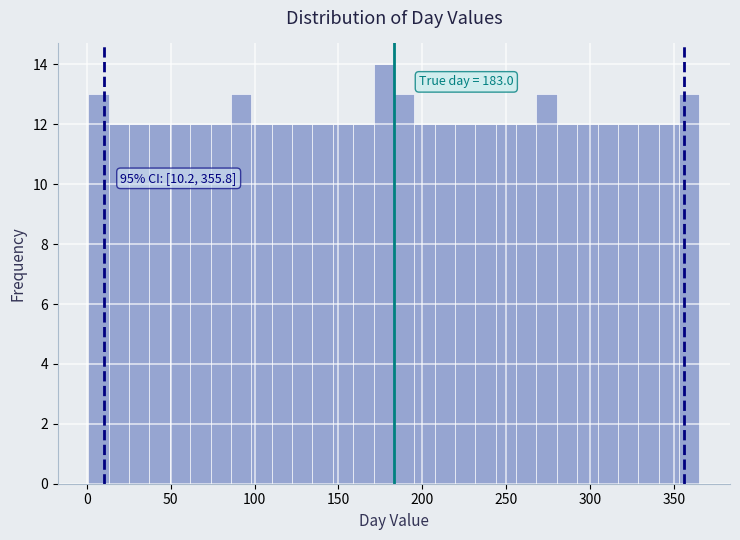

Around what value on the x-axis is the tallest bar? Give the approximate position of its centre, as read against the axis.

175